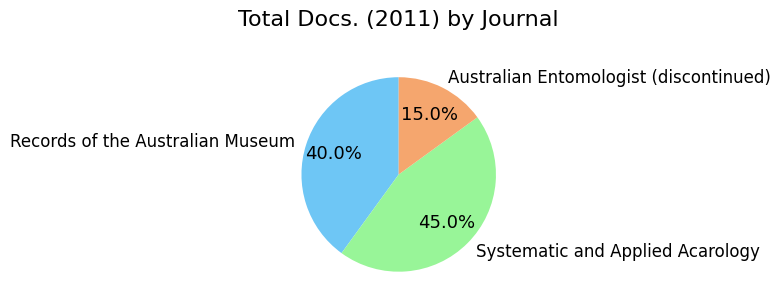

To the nearest percent, what is the average slice percentage?

33%